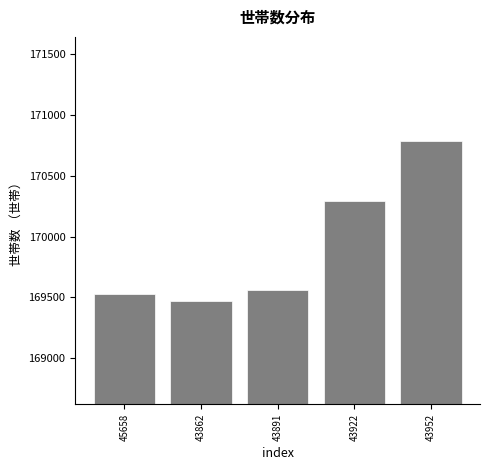

Reading left to right, extract all data points from this chart.

169532	169471	169561	170294	170783